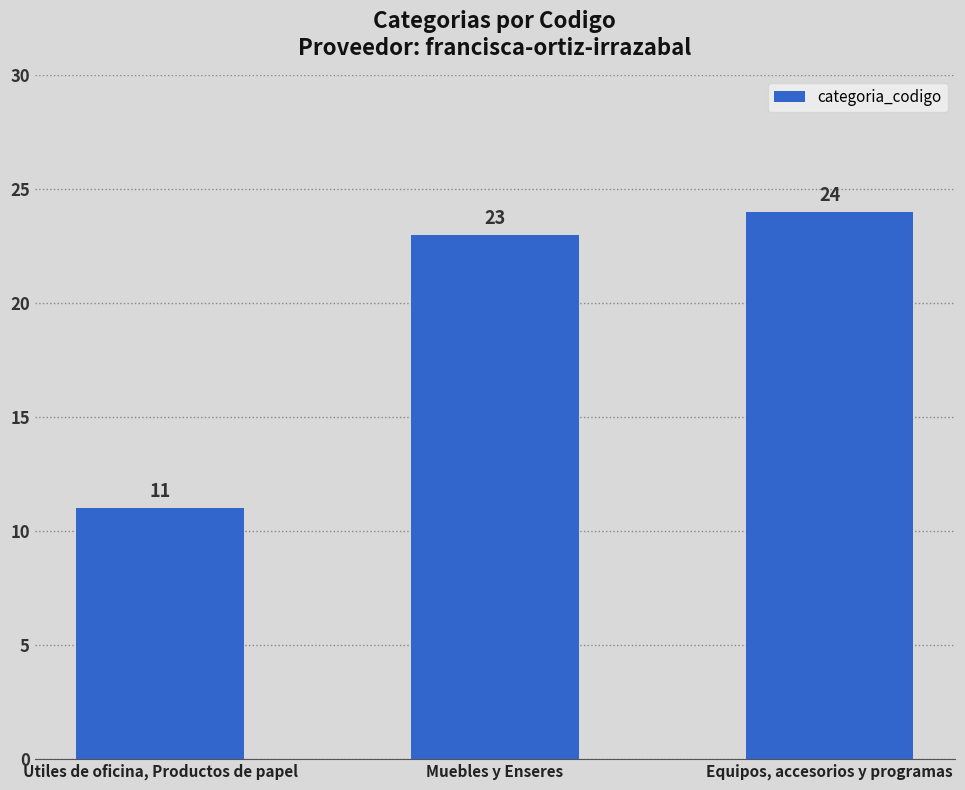

What is the difference between the maximum and minimum values?

13